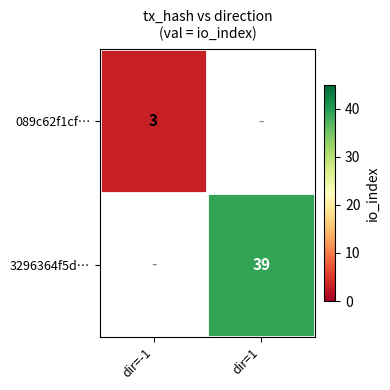

Between dir=1 and dir=-1, which is larger?

dir=-1